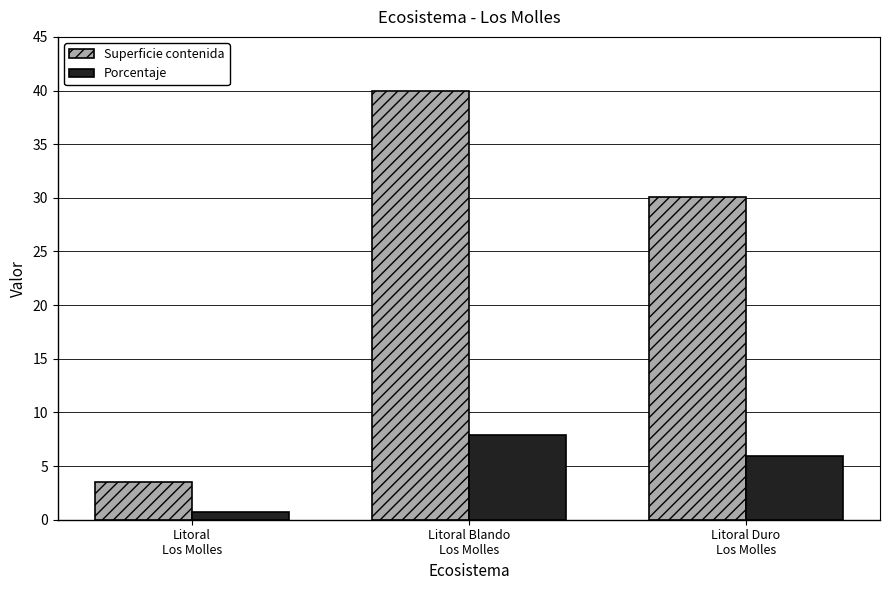

List the series in order of their overall mean, lowest first.

Porcentaje, Superficie contenida